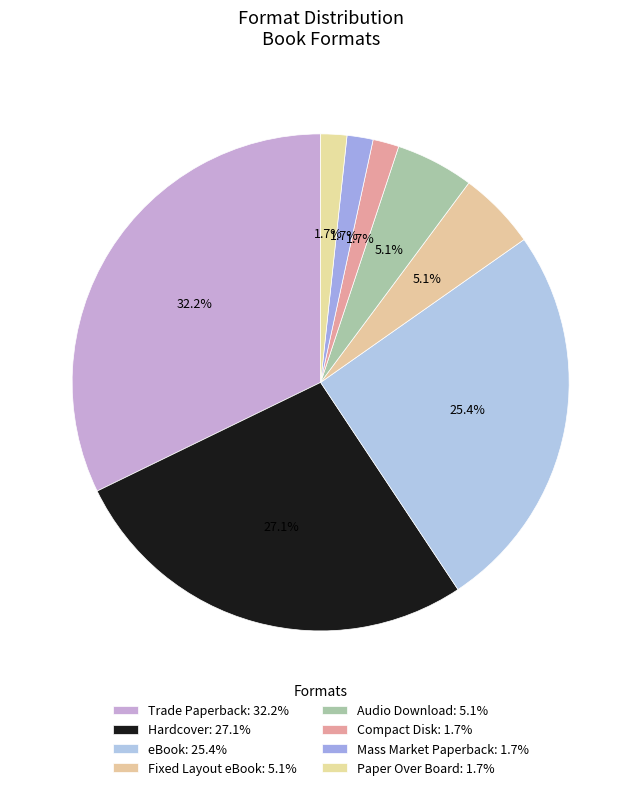

Count the number of slices in the pie.

8